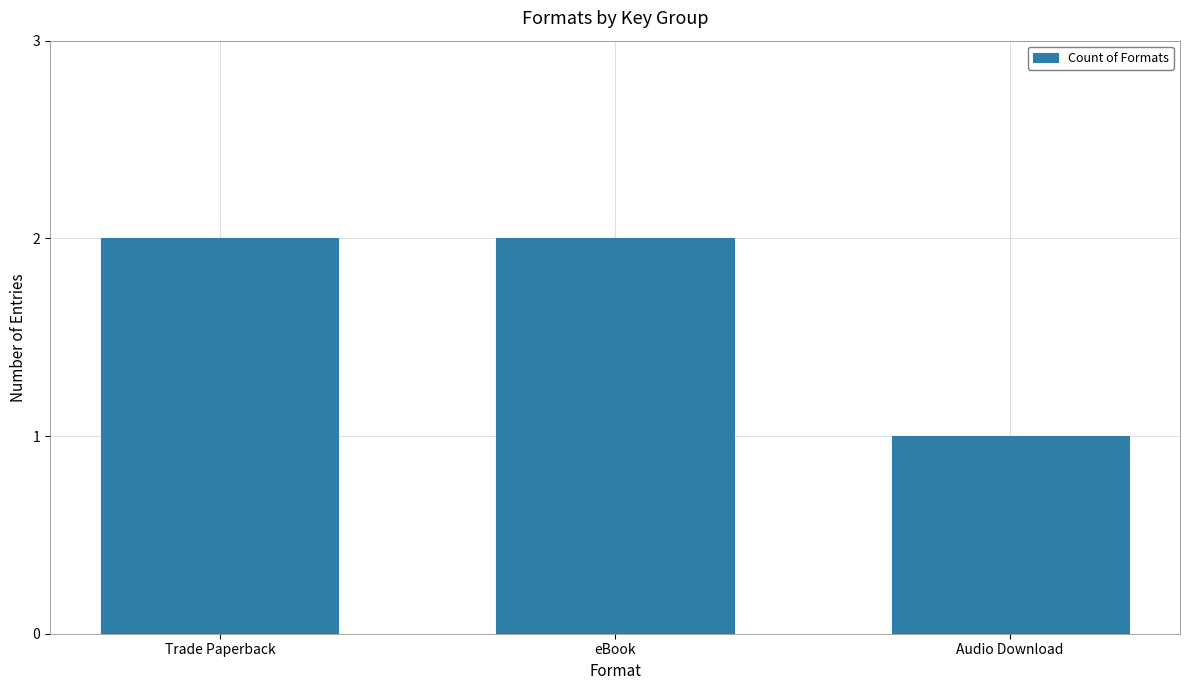

Between Audio Download and eBook, which is larger?

eBook